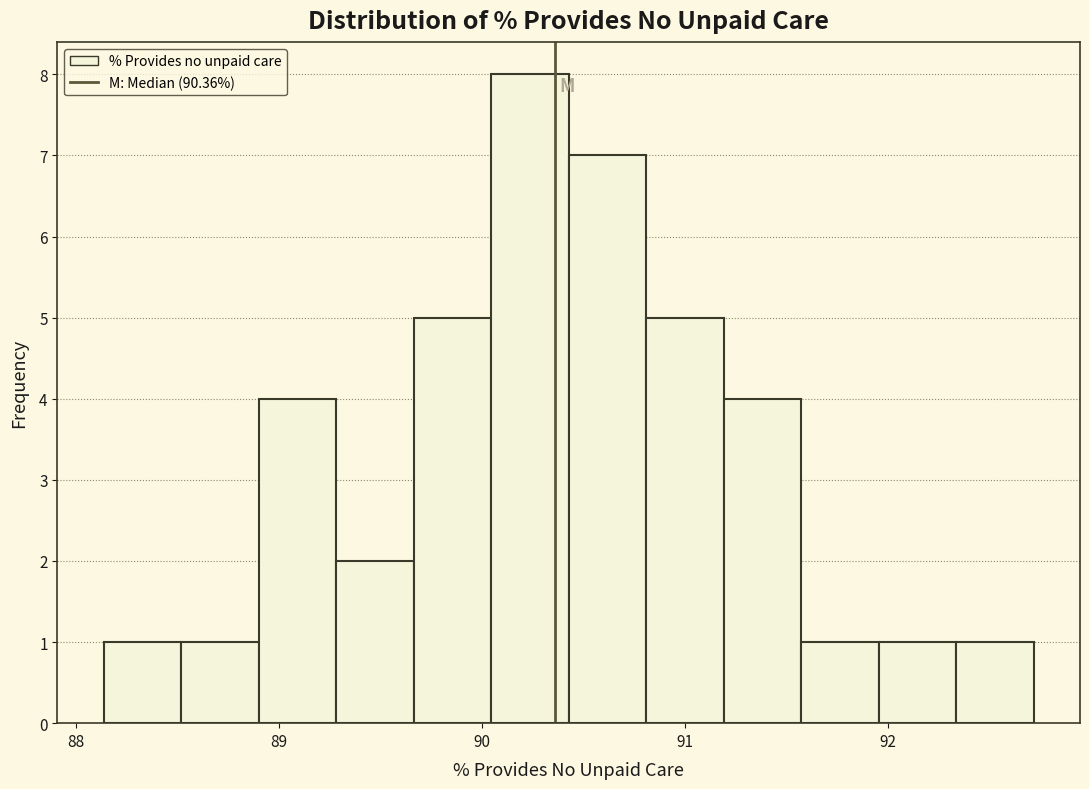

Read against the x-axis, roughly where is the centre of the tallest bar?

90.2